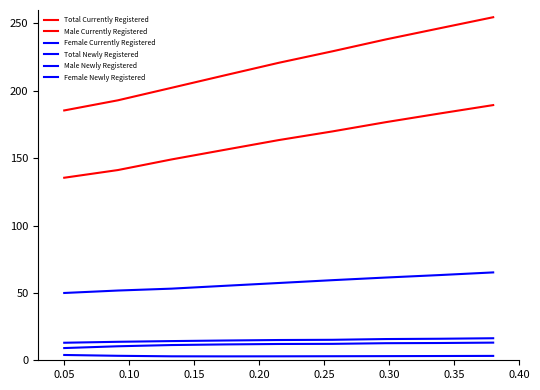

True or false: Male Newly Registered and Total Newly Registered intersect in this chart.

False